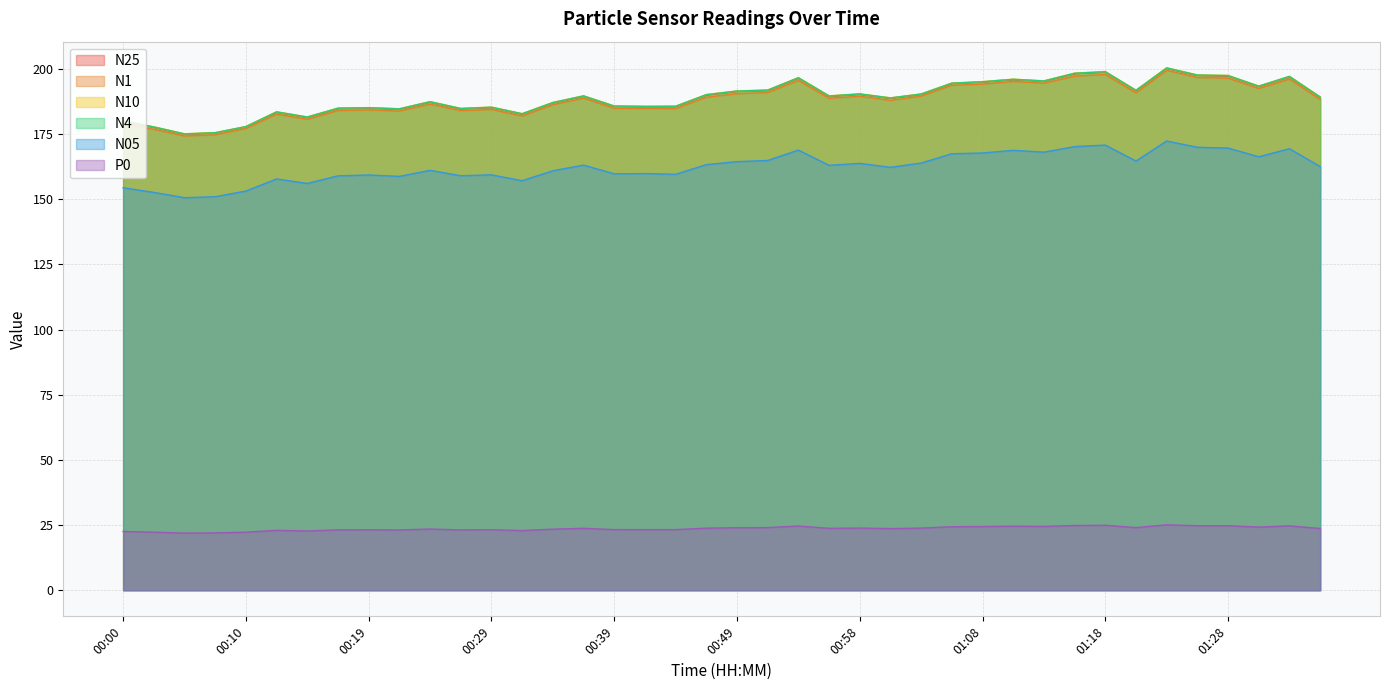

True or false: N25 and N1 intersect in this chart.

False